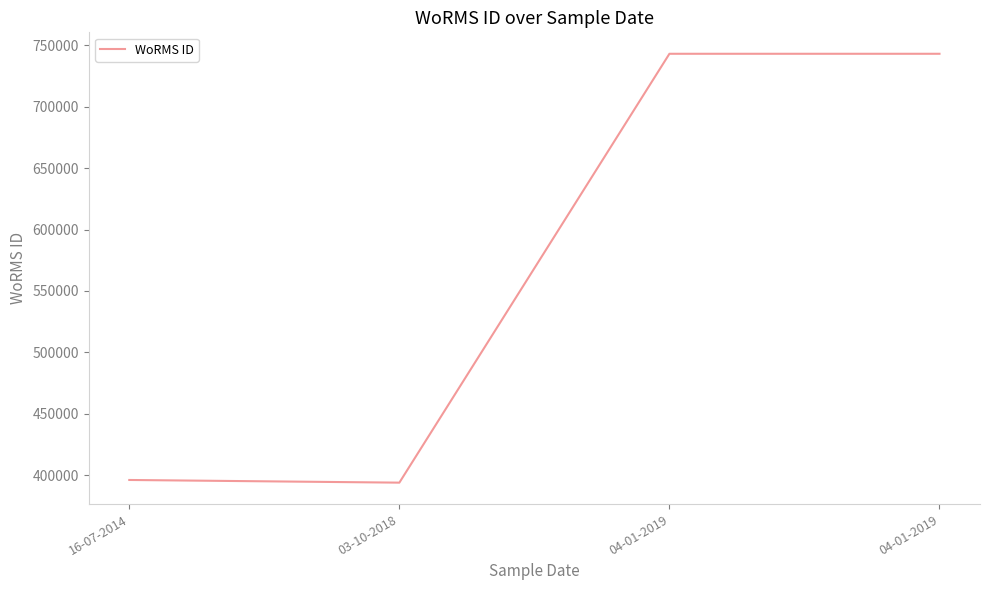

Is it true that the value at 04-01-2019 is 1075918?

False